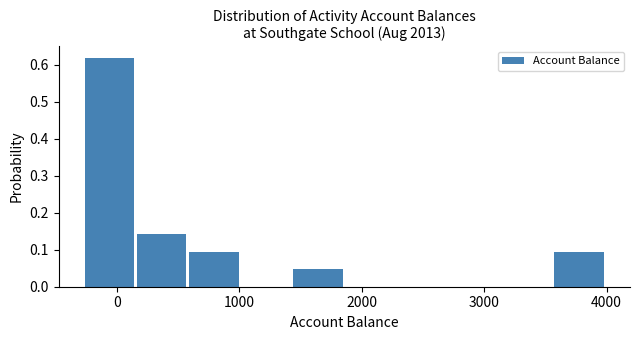

Over which range of the x-axis is the bar tallest?

-300 to 200